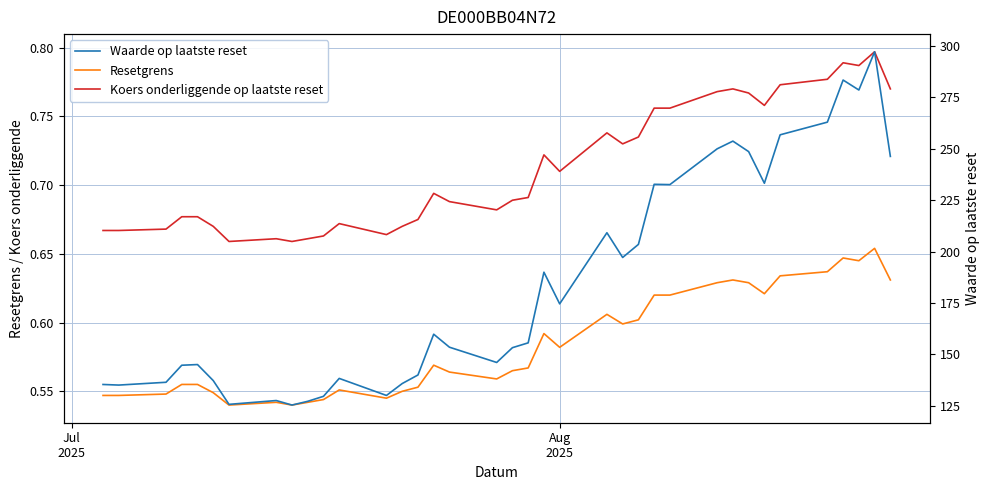

True or false: Waarde op laatste reset and Koers onderliggende op laatste reset intersect in this chart.

False